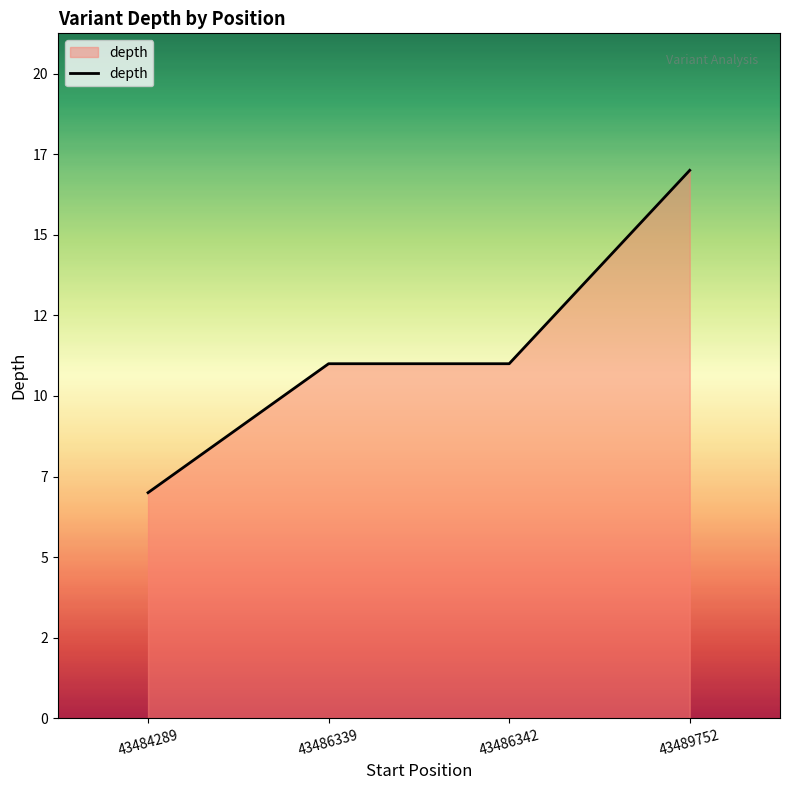

Is it true that the value at 43489752 is 17?

True